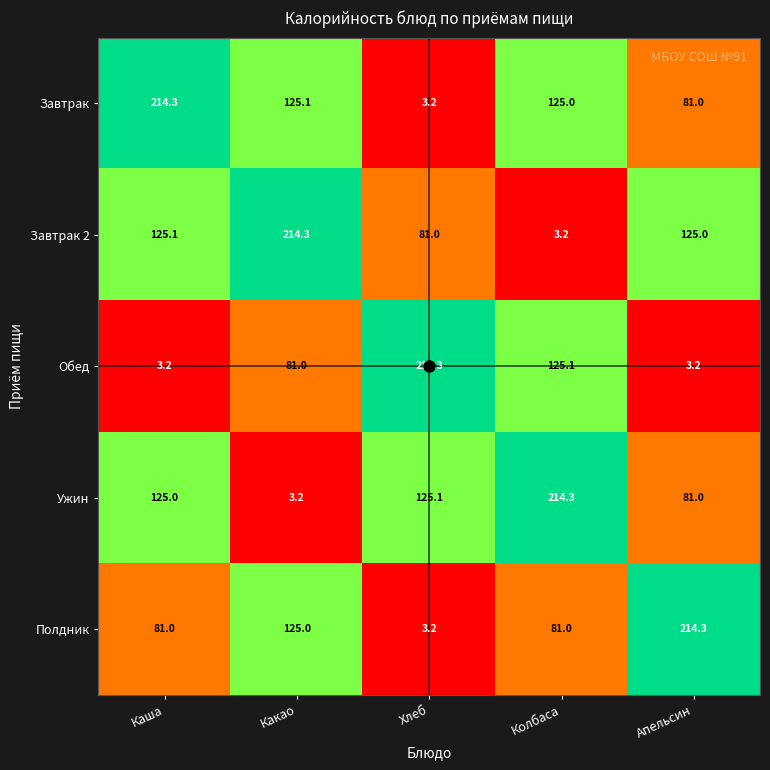

At Колбаса, list the series in order from smallest to largest.

Завтрак 2, Полдник, Завтрак, Обед, Ужин